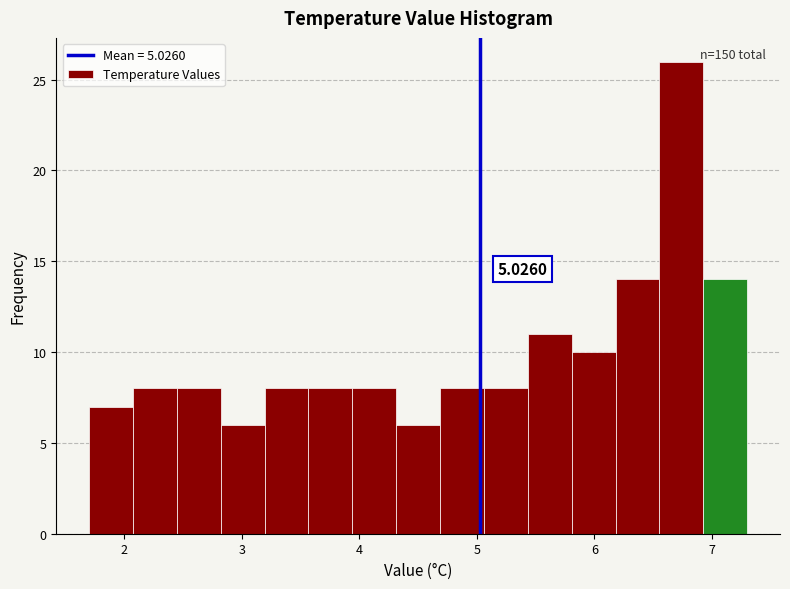

Read against the x-axis, roughly where is the centre of the tallest bar?

6.7